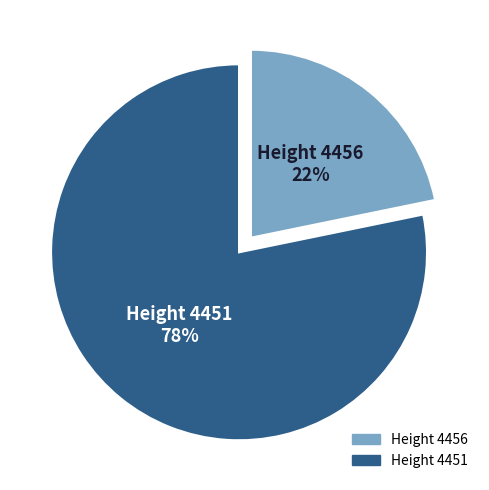

Is there any slice that represents more than half of the pie?

Yes